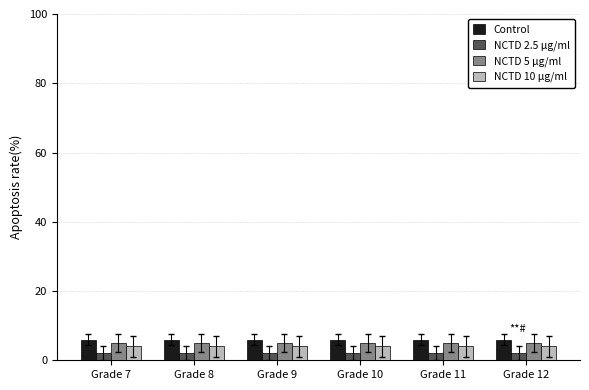

What is the value of the NCTD 2.5 μg/ml bar at the 5th from the left?

2